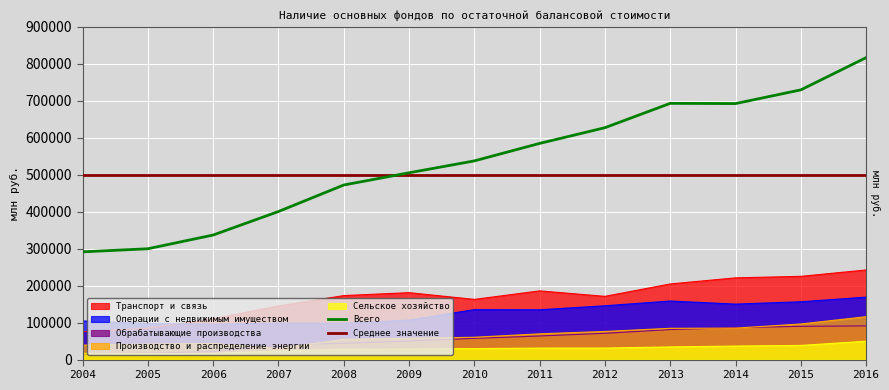

Is it true that Обрабатывающие производства equals 81244 at 2013?

True